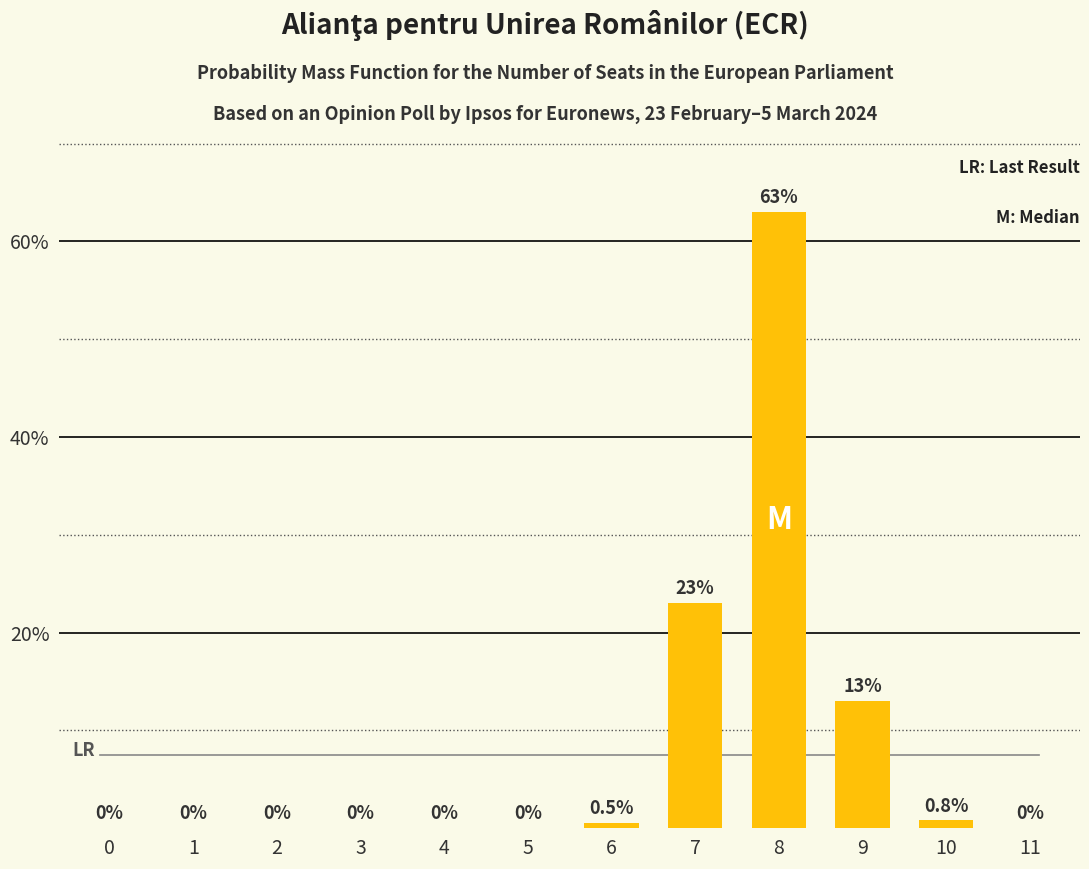

Reading right to left, what are all the values shown in this chart?

11=0.0	10=0.8	9=13.0	8=63.0	7=23.0	6=0.5	5=0.0	4=0.0	3=0.0	2=0.0	1=0.0	0=0.0